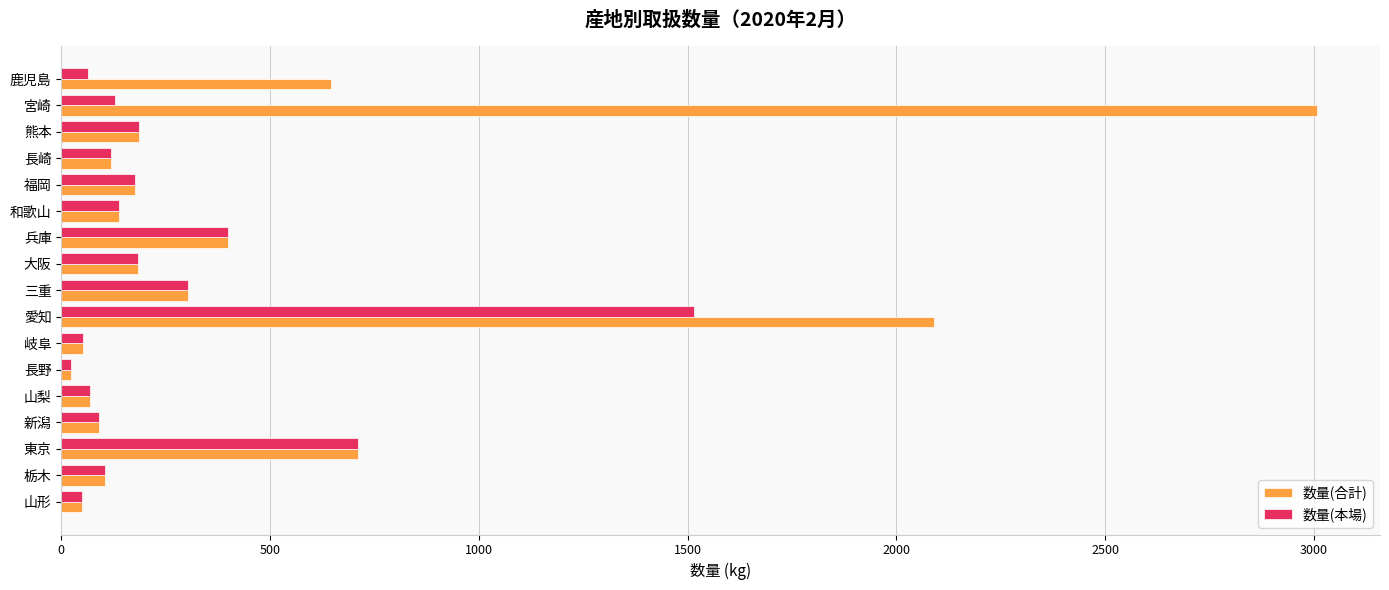

What is the approximate value of 数量(本場) at 長崎?

119